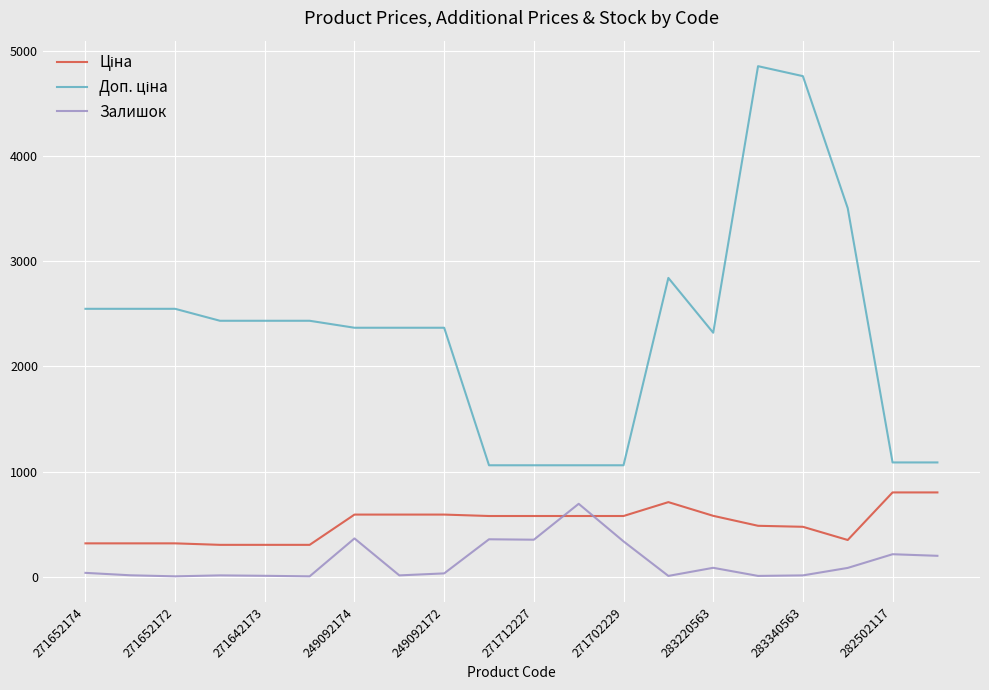

What is the difference between the maximum and minimum values in the Залишок series?

689.0